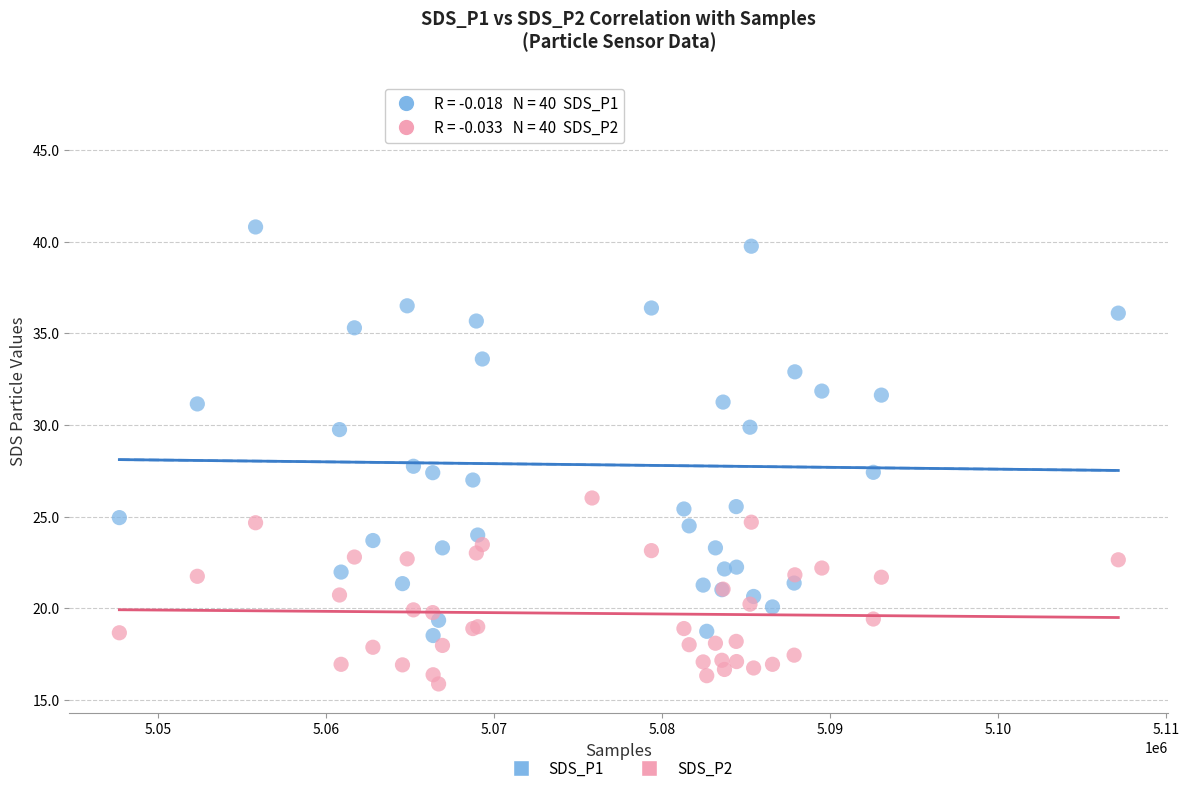

Which series contains the highest Y value?

SDS_P1